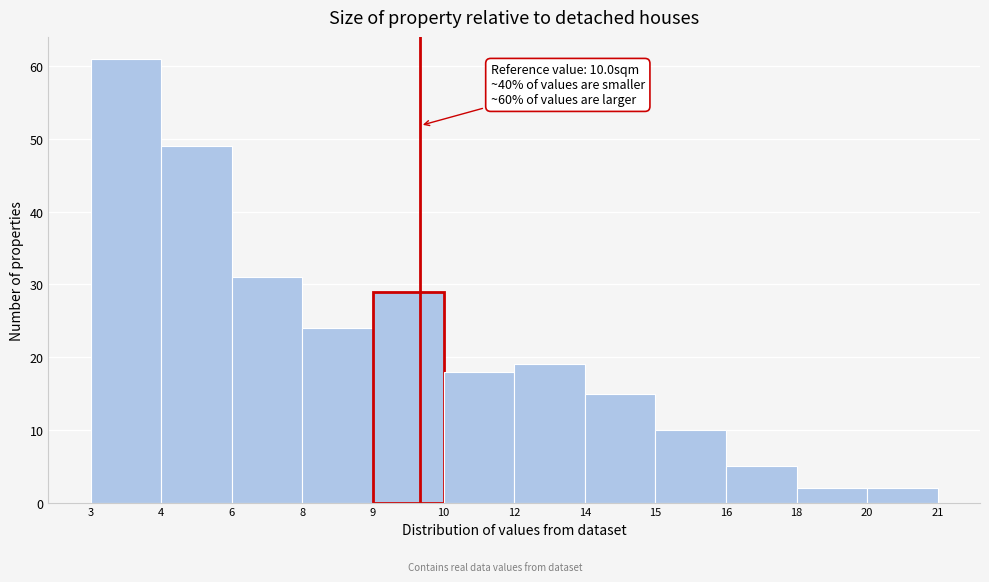

Reading left to right, list all the values displayed in this chart.

61	49	31	24	29	18	19	15	10	5	2	2